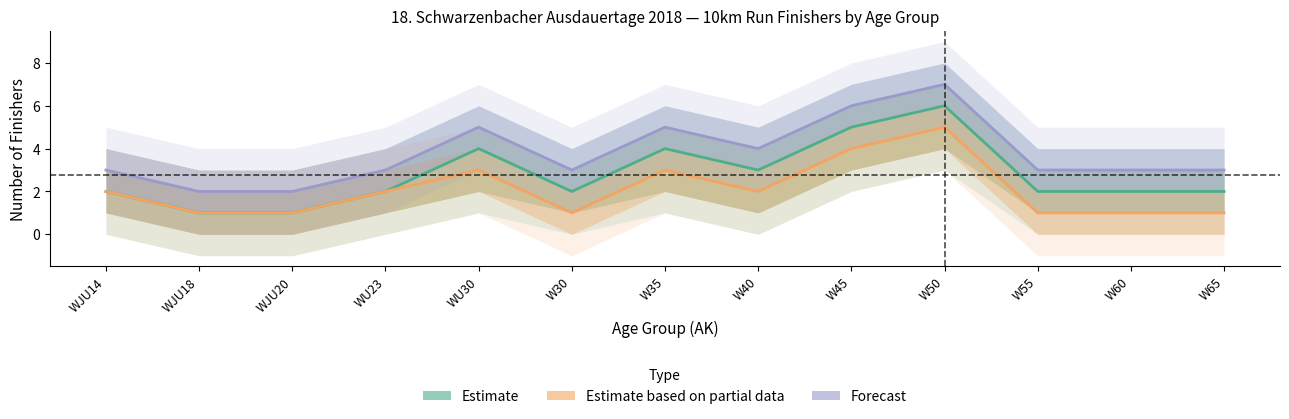

At which label does Estimate first exceed 2?

WU30